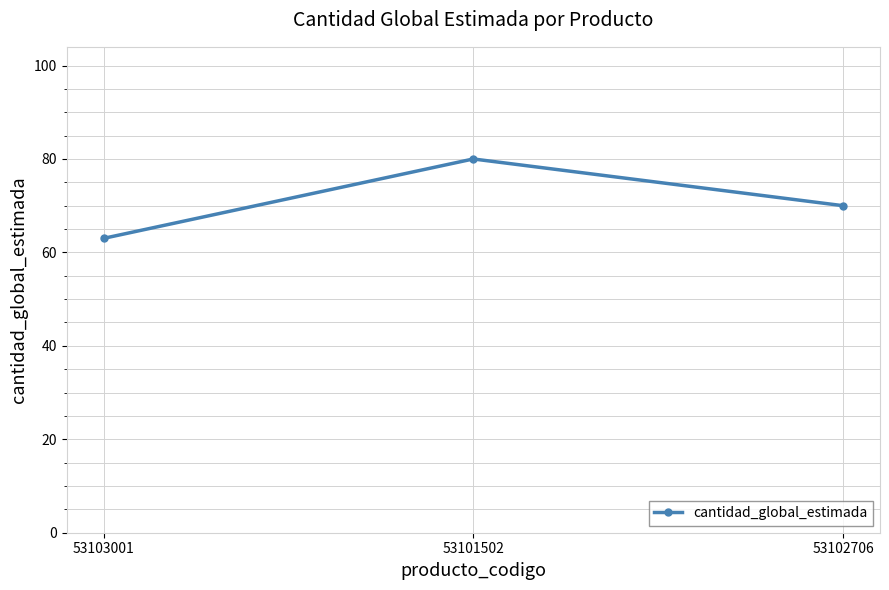

Reading left to right, what are all the values shown in this chart?

63	80	70